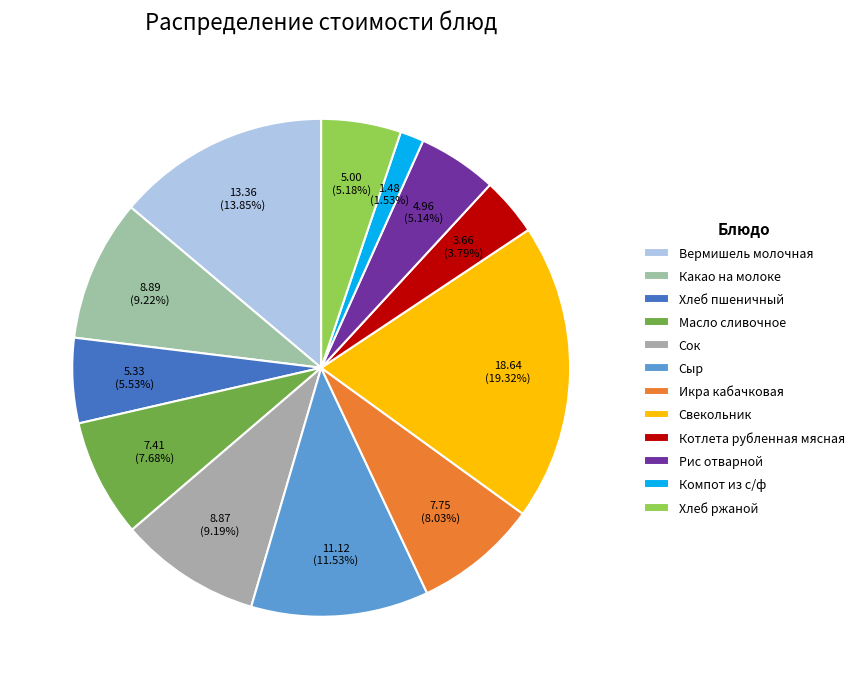

Combined, do Сыр and Котлета рубленная мясная account for over 50%?

No